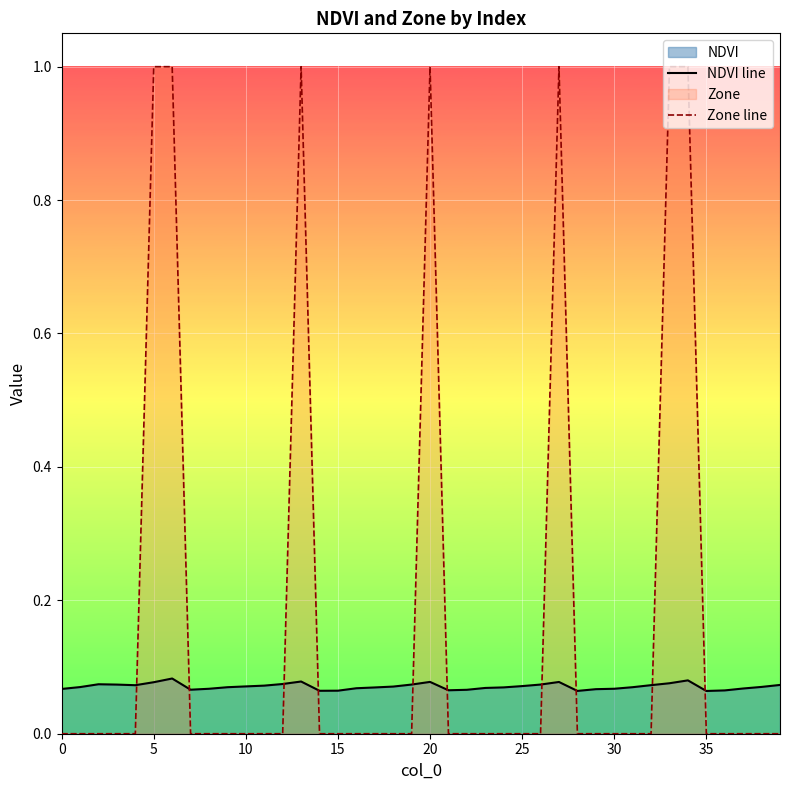

Which series has the largest total across all categories?

Zone line